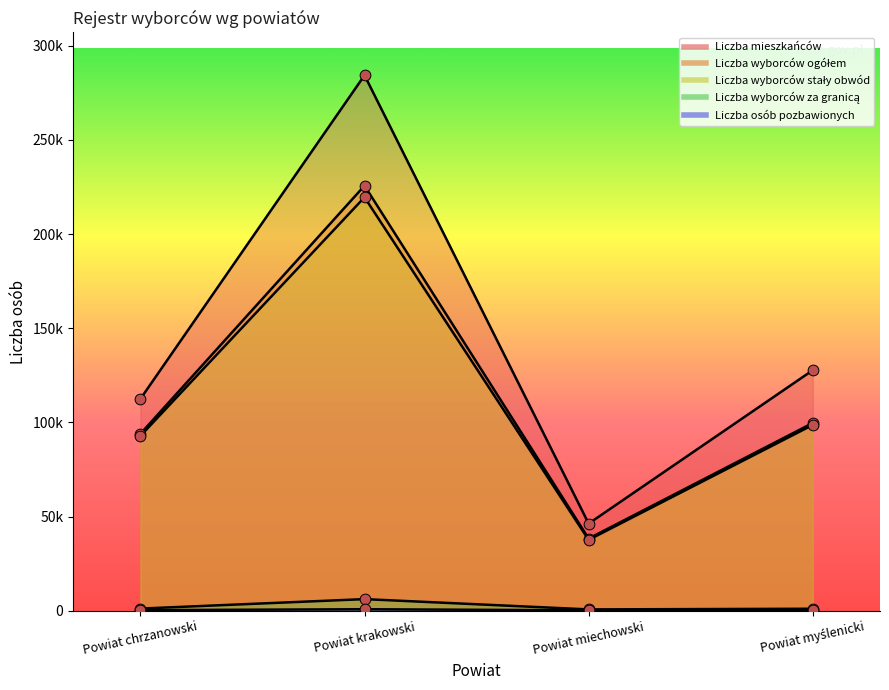

What are all the series names shown in the legend?

Liczba mieszkańców, Liczba wyborców ogółem, Liczba wyborców stały obwód, Liczba wyborców za granicą, Liczba osób pozbawionych